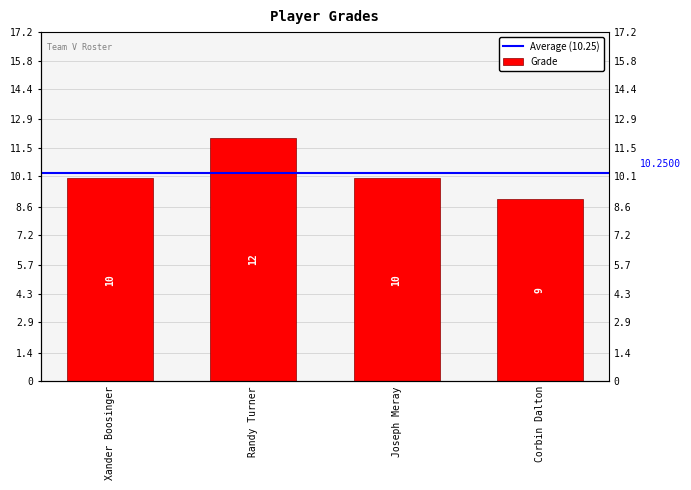

What is the label of the 2nd bar from the right?

Joseph Meray